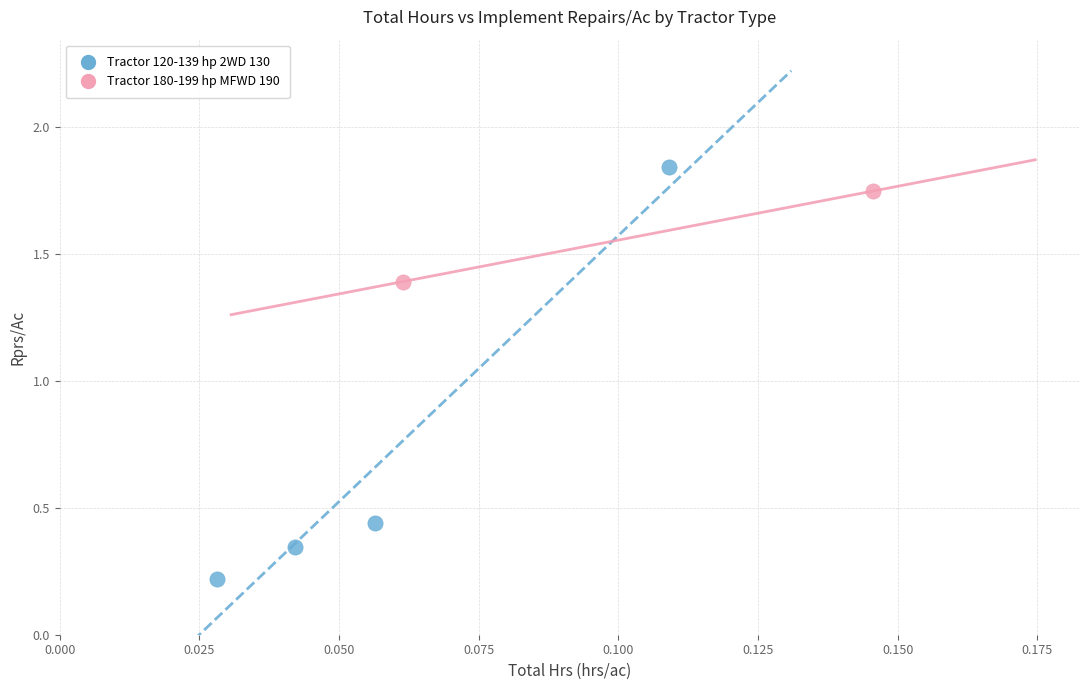

What are all the series names shown in the legend?

Tractor 120-139 hp 2WD 130, Tractor 180-199 hp MFWD 190